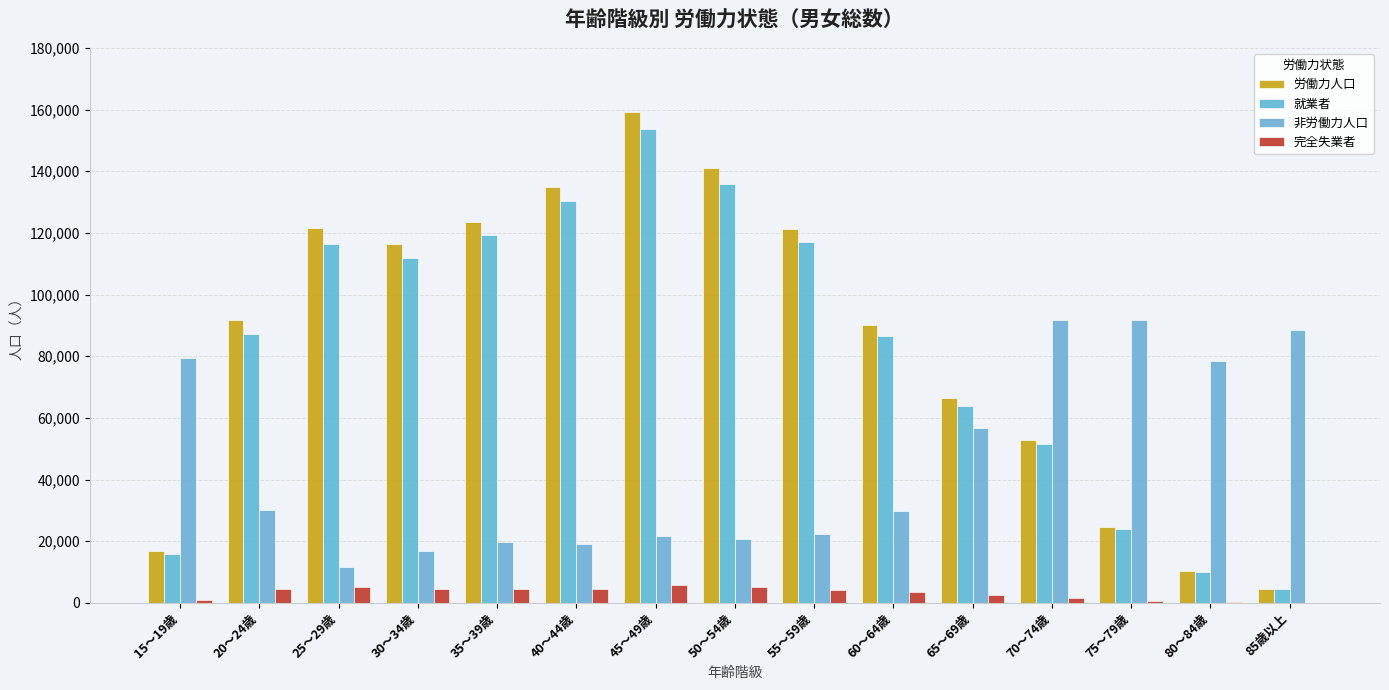

Reading left to right, what are all the values shown in this chart?

労働力人口: 16989	91737	121550	116417	123657	134907	159291	140978	121267	90209	66506	52956	24506	10359	4603
就業者: 15945	87187	116337	111873	119299	130284	153548	135954	117009	86539	63810	51509	23900	10169	4550
非労働力人口: 79353	30252	11544	16940	19761	19254	21543	20719	22217	29763	56789	91720	91686	78544	88485
完全失業者: 1044	4550	5213	4544	4358	4623	5743	5024	4258	3670	2696	1447	606	190	53